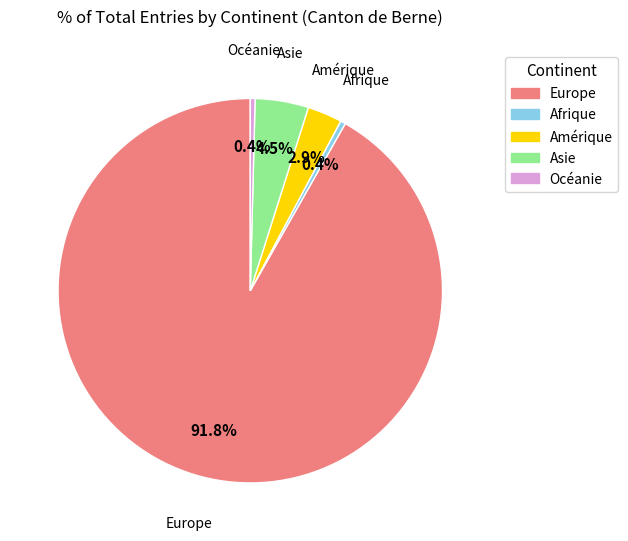

What is the total percentage of Amérique and Afrique?

3.3%